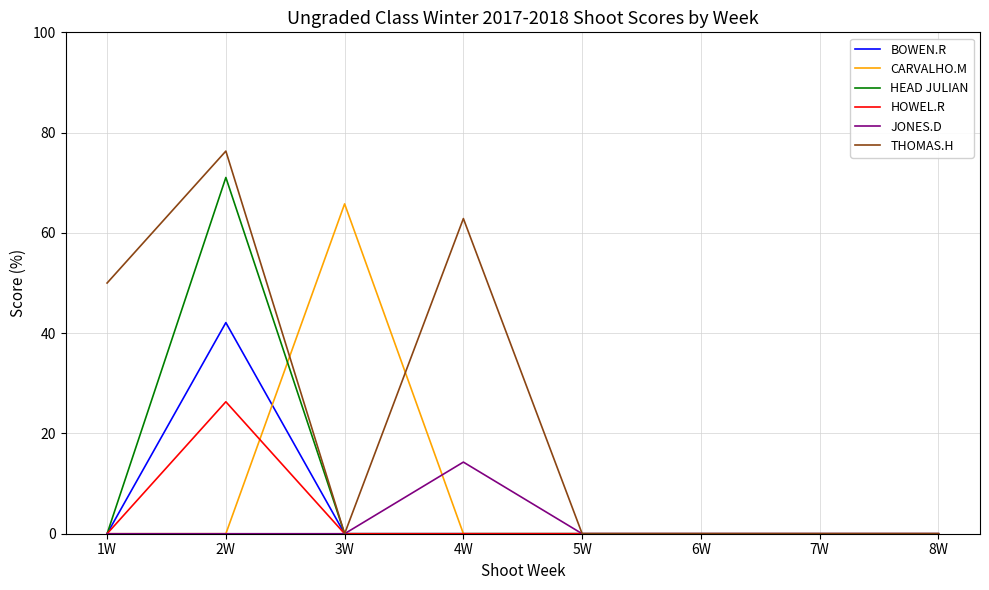

Rank the series by their maximum value, from highest to lowest.

THOMAS.H, HEAD JULIAN, CARVALHO.M, BOWEN.R, HOWEL.R, JONES.D